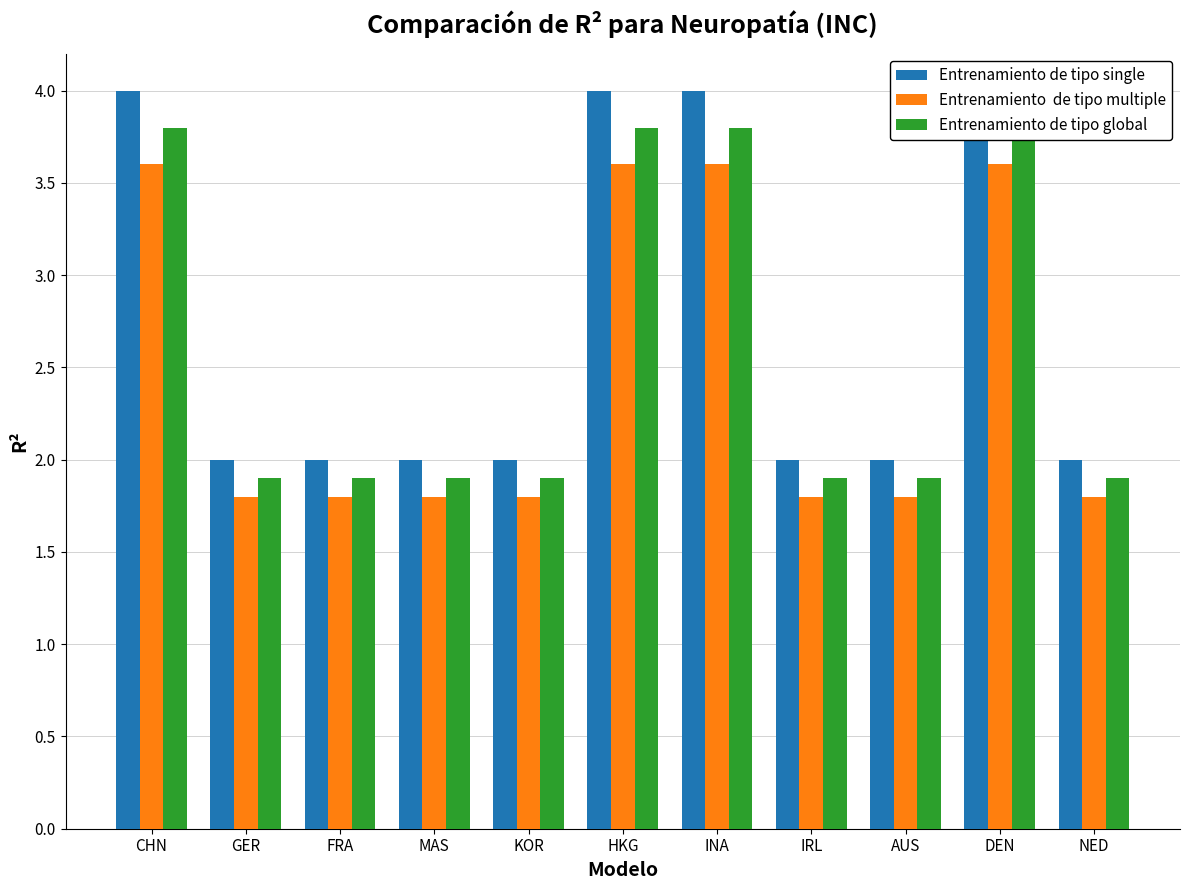

The value of Entrenamiento  de tipo multiple at KOR is 2.7. True or false?

False